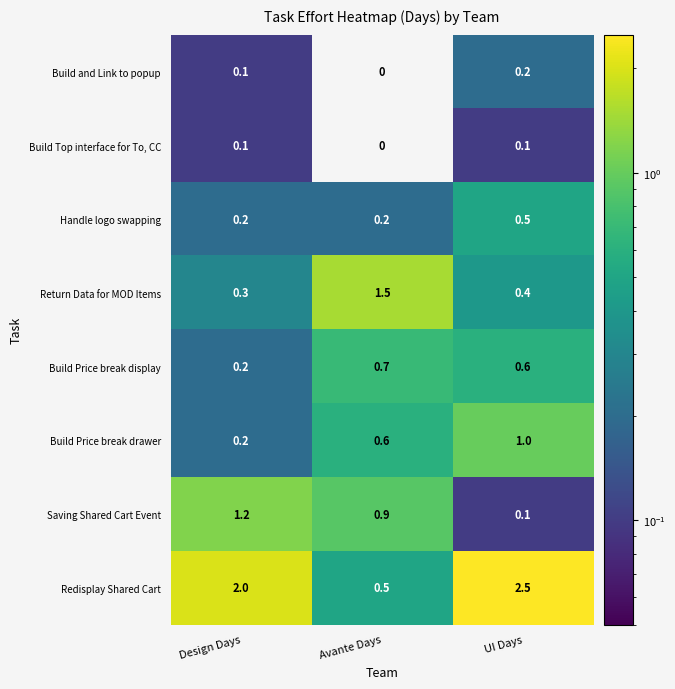

True or false: Build Price break display has a value of 0.2 at Design Days.

True